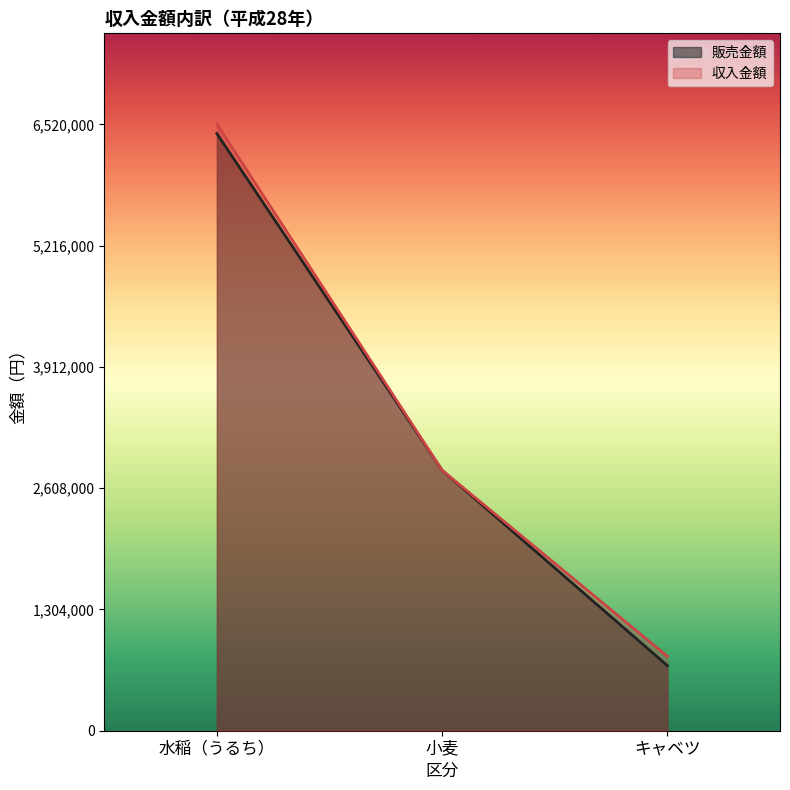

Which label corresponds to the smallest value in the chart?

キャベツ